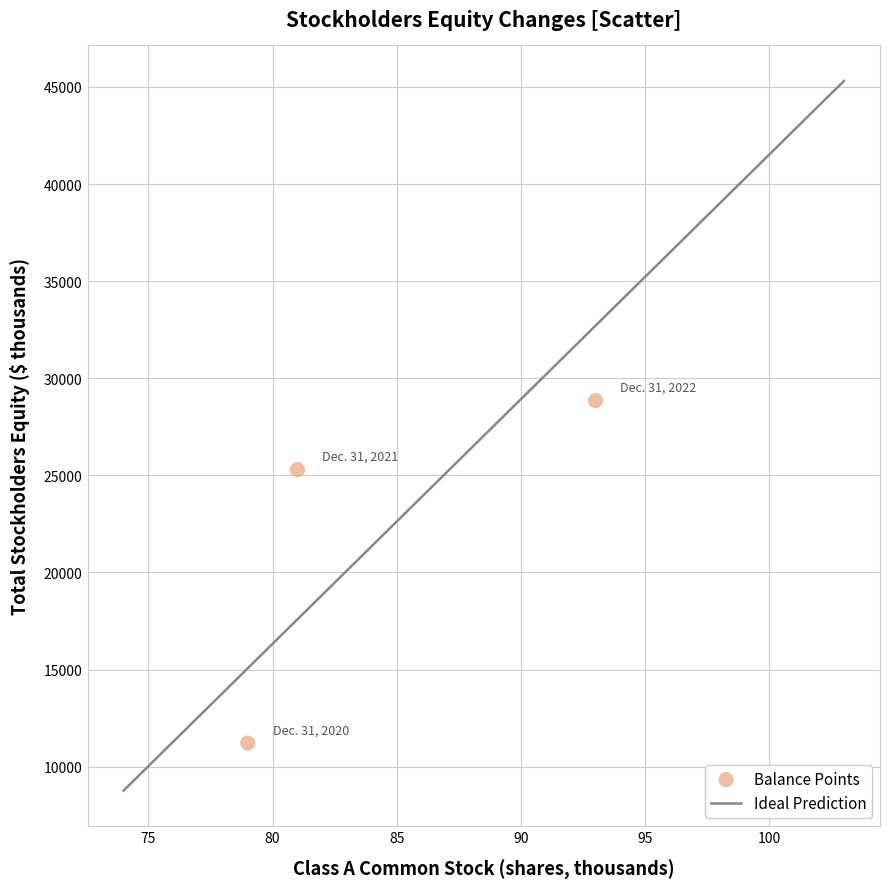

What Y value in the scatter plot is closest to 20034?

25296